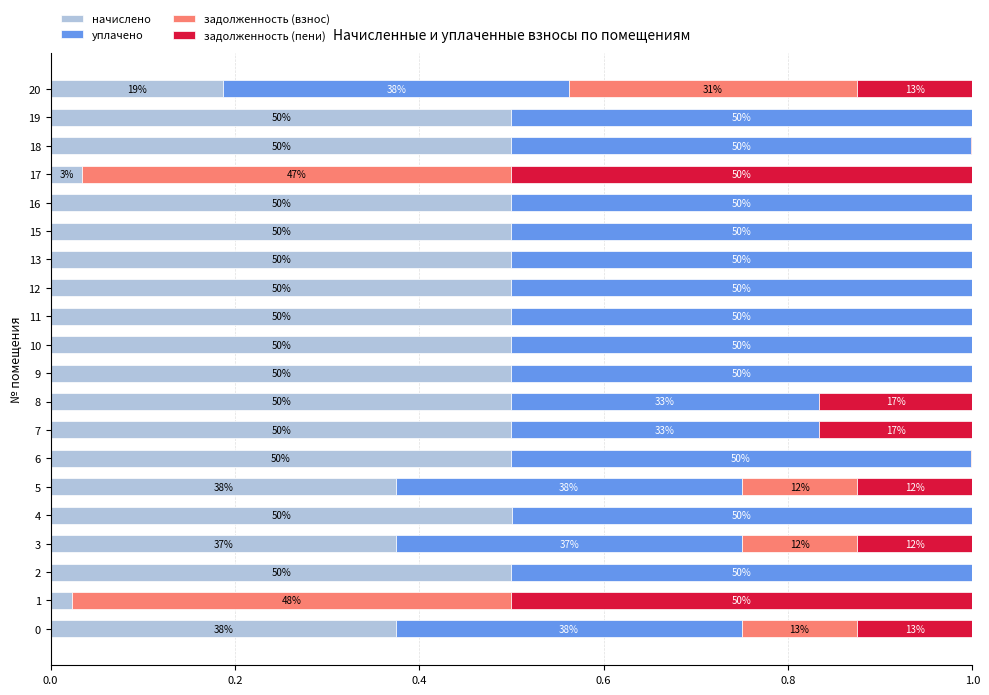

What is the maximum value for начислено?

0.5